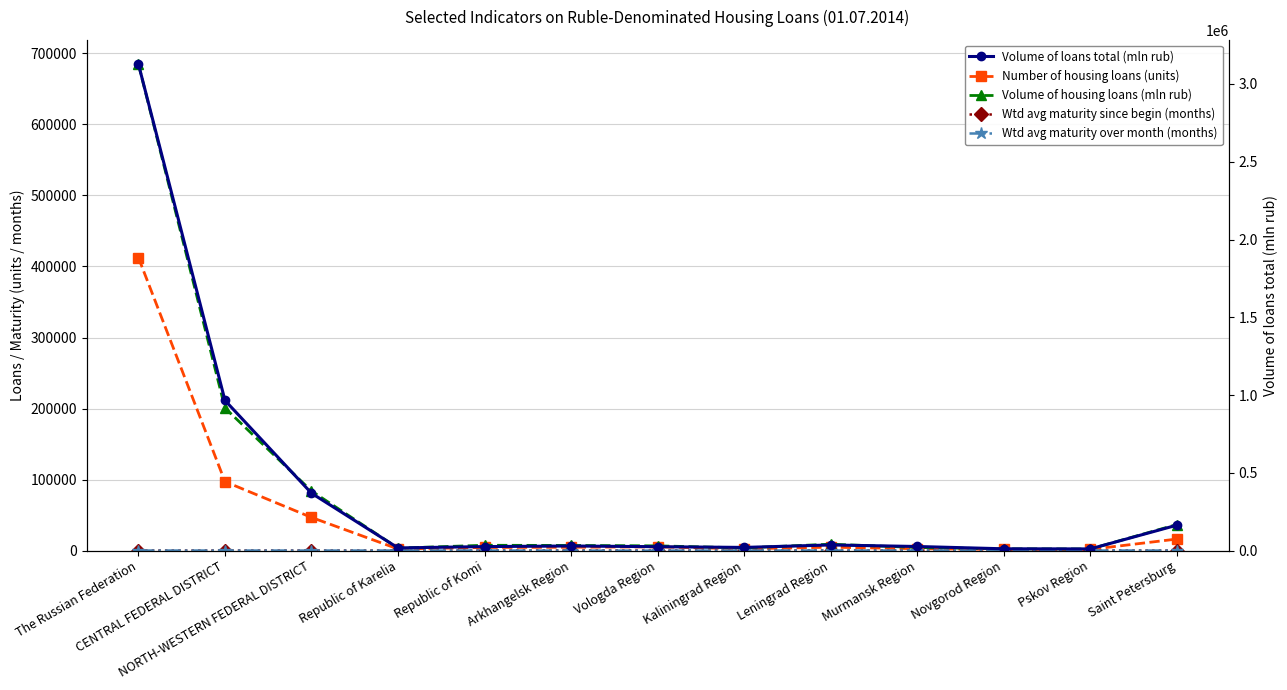

What is the total value across all series at Pskov Region?

15392.5